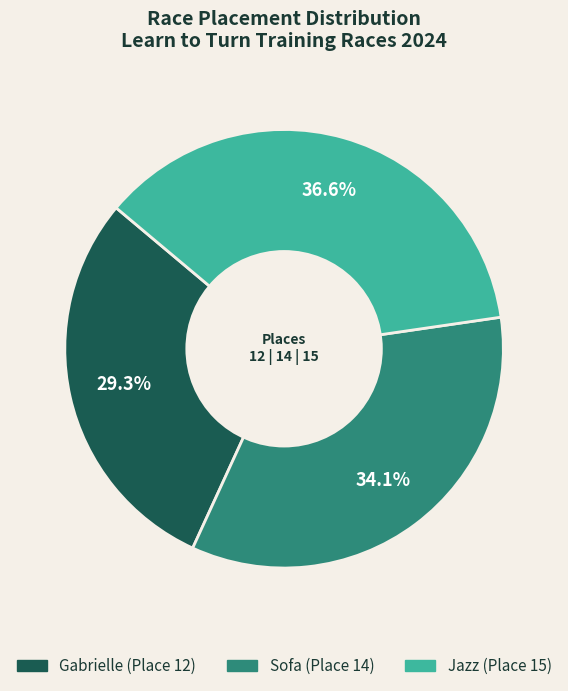

Is there any slice that represents more than half of the pie?

No